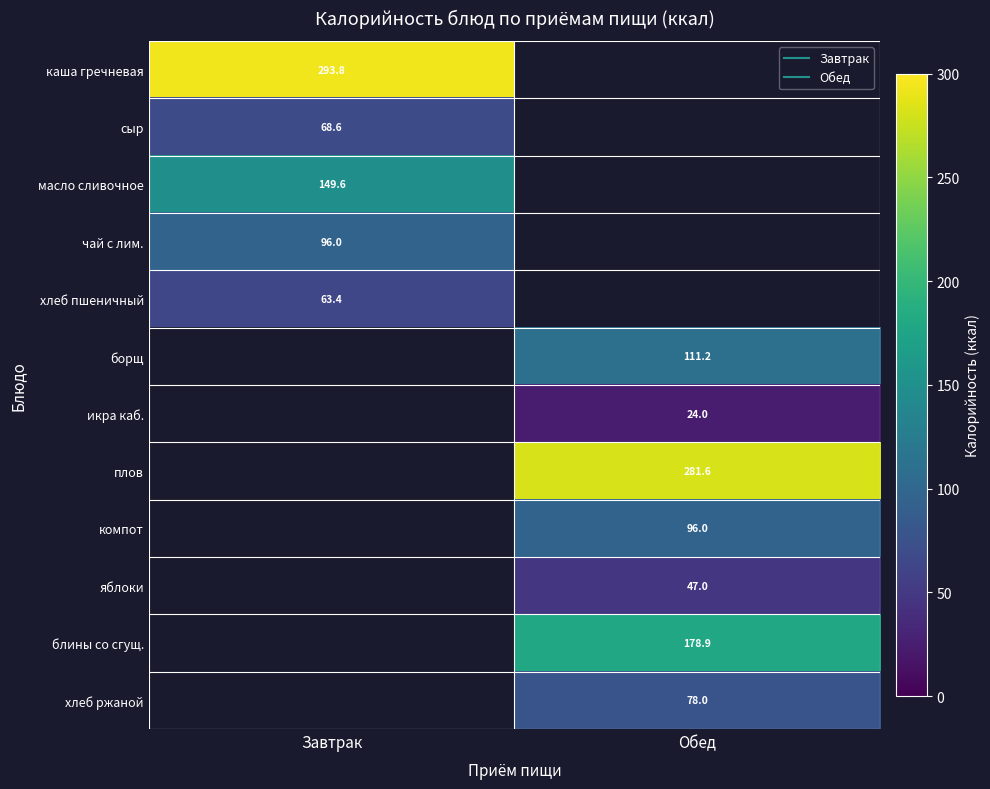

At how many categories does at least one series exceed 196?

2